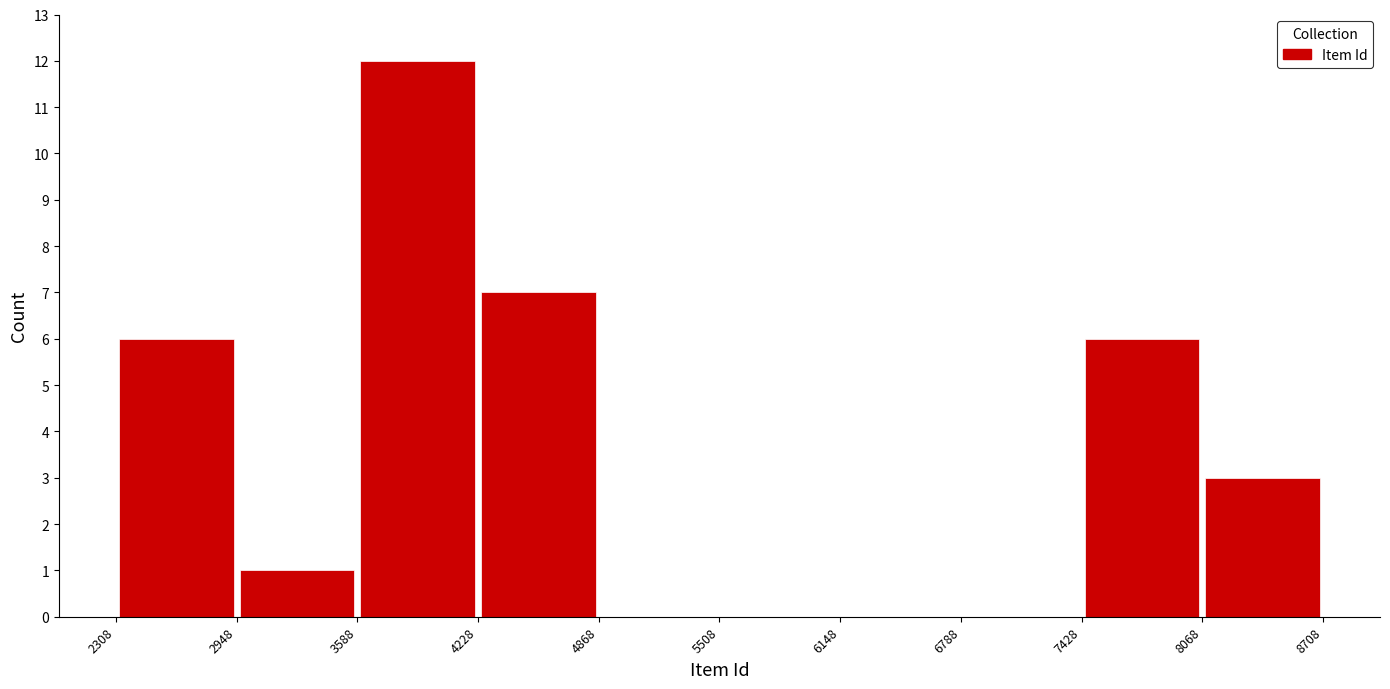

Reading left to right, list every bar in this chart as the range it spans on the x-axis followed by its height. The values are not printed on the chart, so give them approximately, as read against the axis.

2308 to 2948: 6
2948 to 3588: 1
3588 to 4228: 12
4228 to 4868: 7
4868 to 5508: 0
5508 to 6148: 0
6148 to 6788: 0
6788 to 7428: 0
7428 to 8068: 6
8068 to 8708: 3